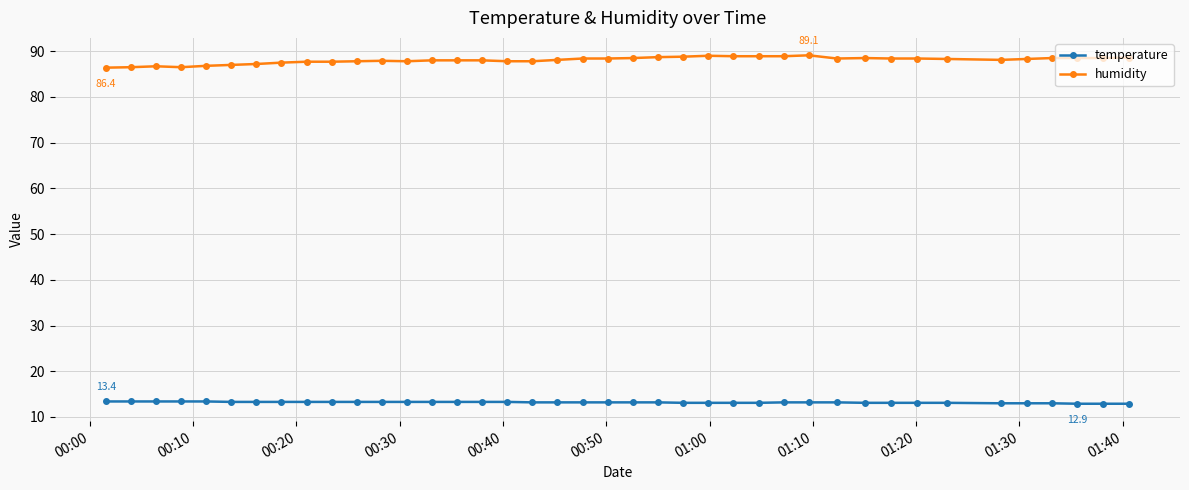

What is the maximum value shown in the chart?

89.1